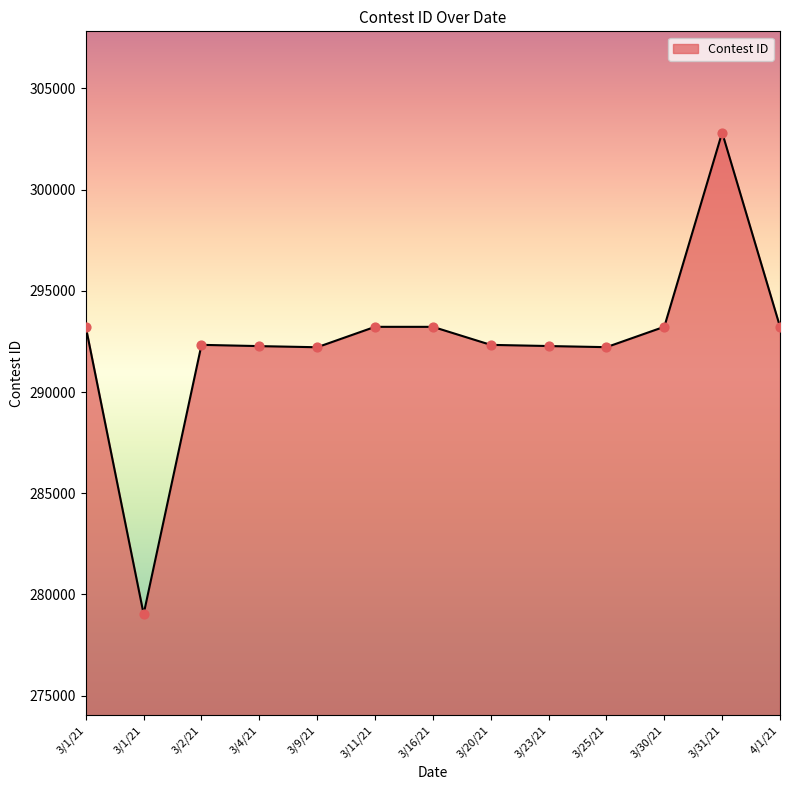

What is the change in value from 3/11/21 to 3/16/21?

-1